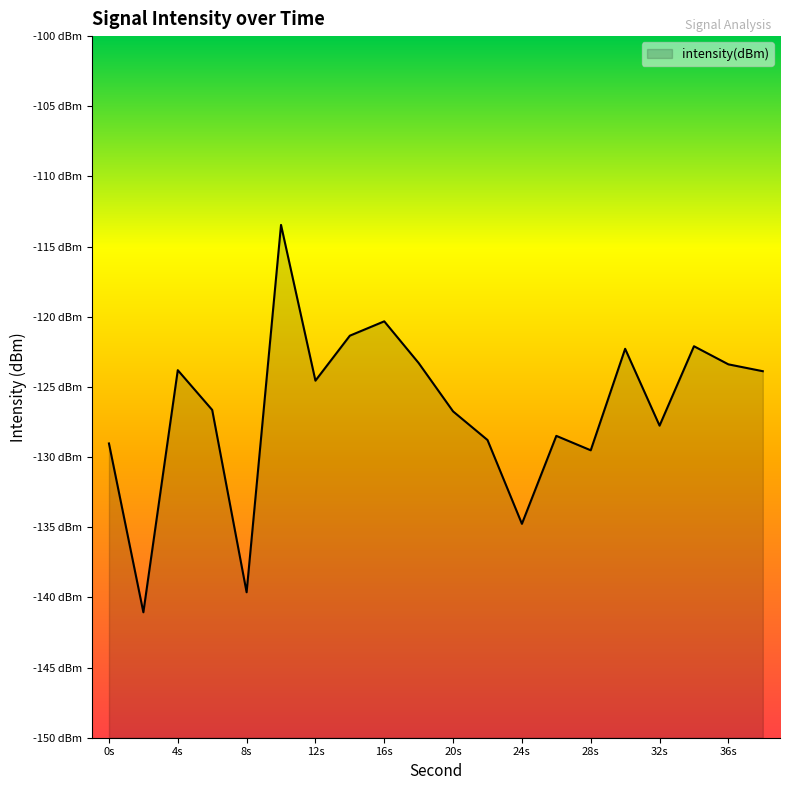

What is the difference between the maximum and minimum values?

27.6